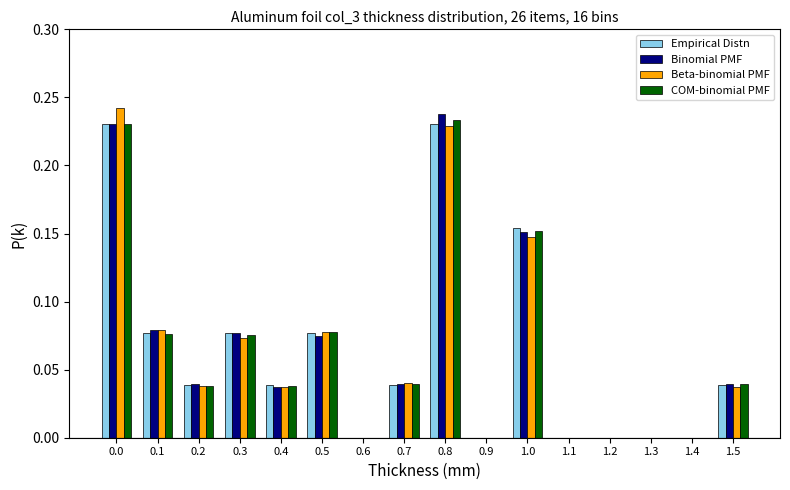

The value of Binomial PMF at 1.1 is 0.1. True or false?

False